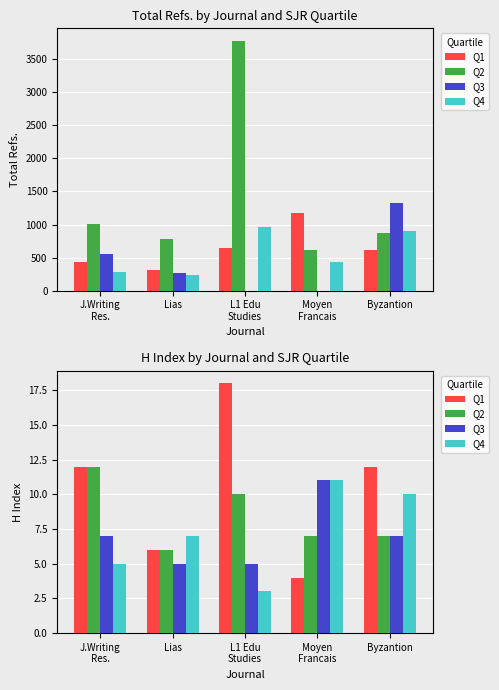

What is the label of the 2nd bar from the right?

Moyen
Francais